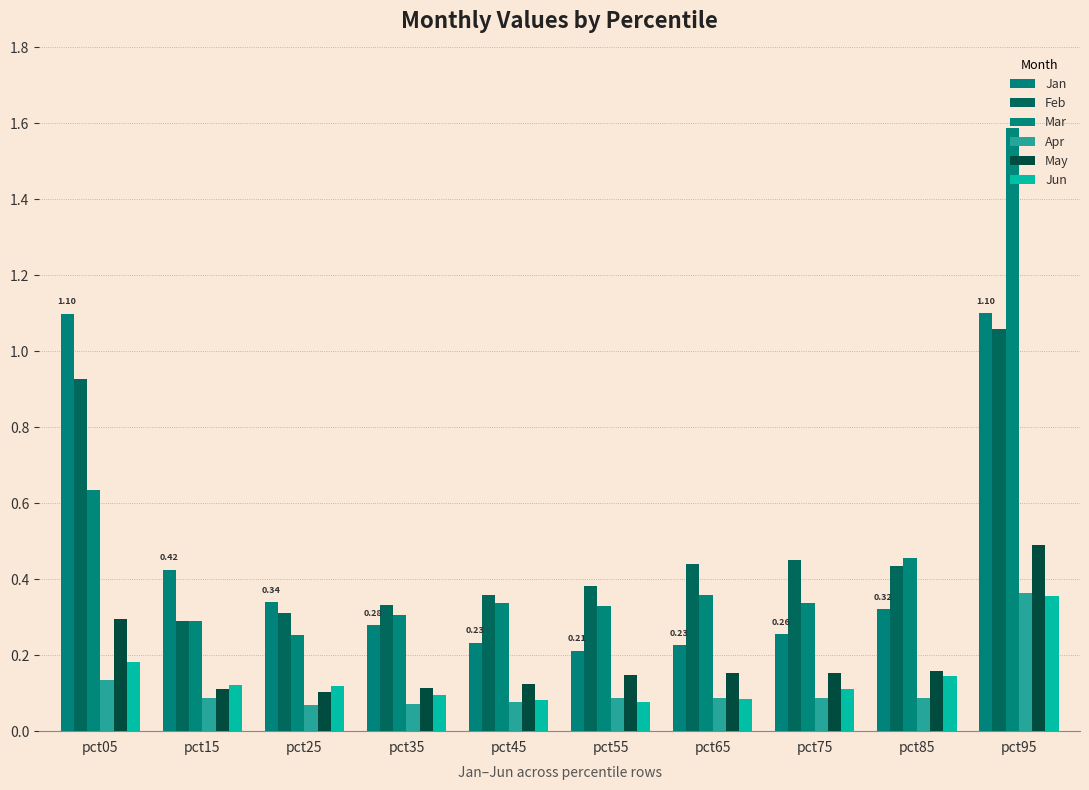

Are the bars grouped side by side (vs. stacked)?

Yes